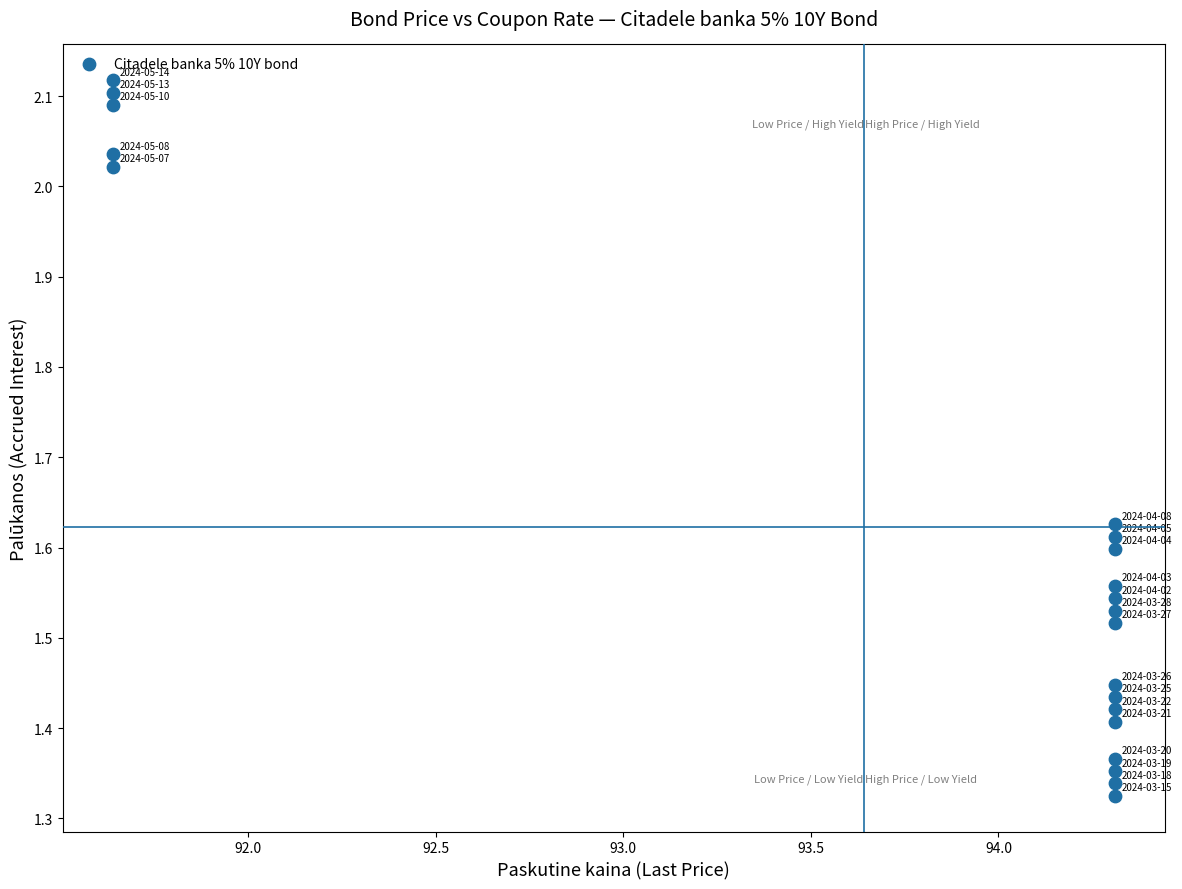

What is the range of X values (max minus min)?

2.7